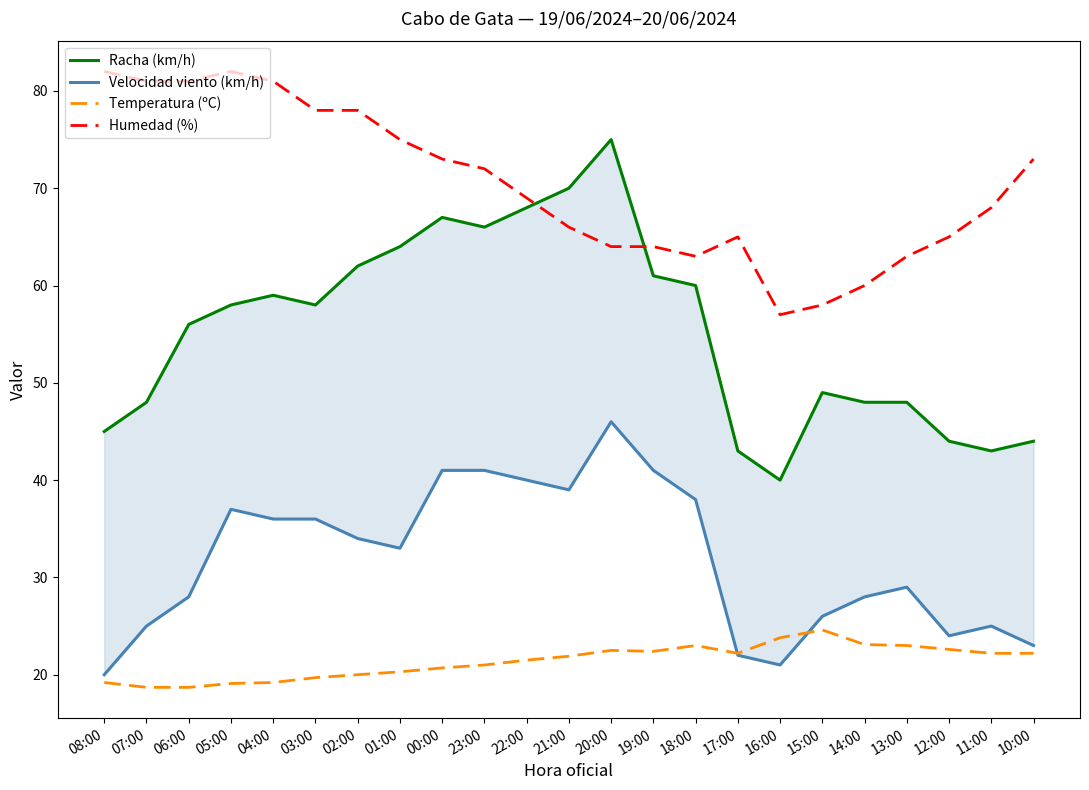

What is the greatest value displayed?

82.0